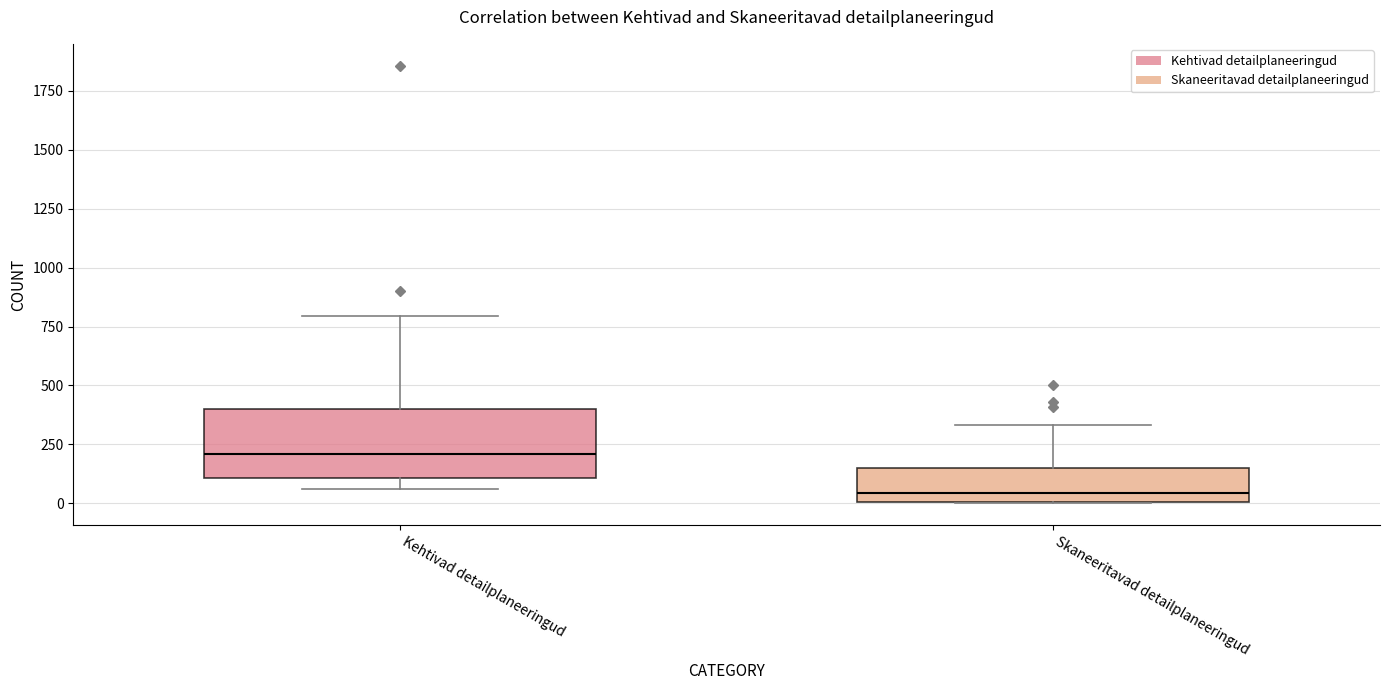

Which box is the tallest, from its lower edge to its upper edge?

Kehtivad detailplaneeringud